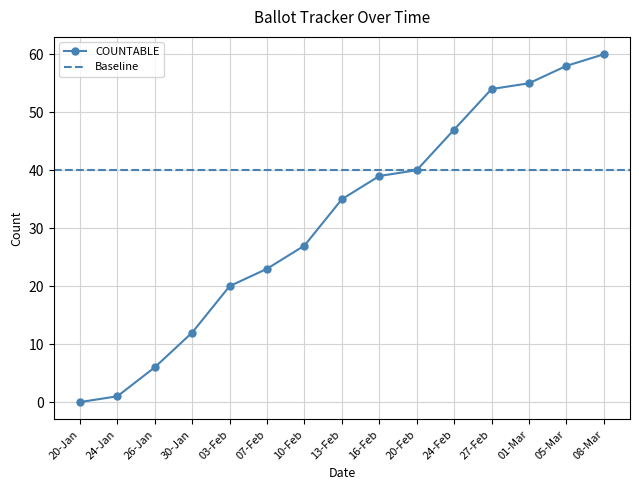

Which category has the highest value in the COUNTABLE series?

08-Mar